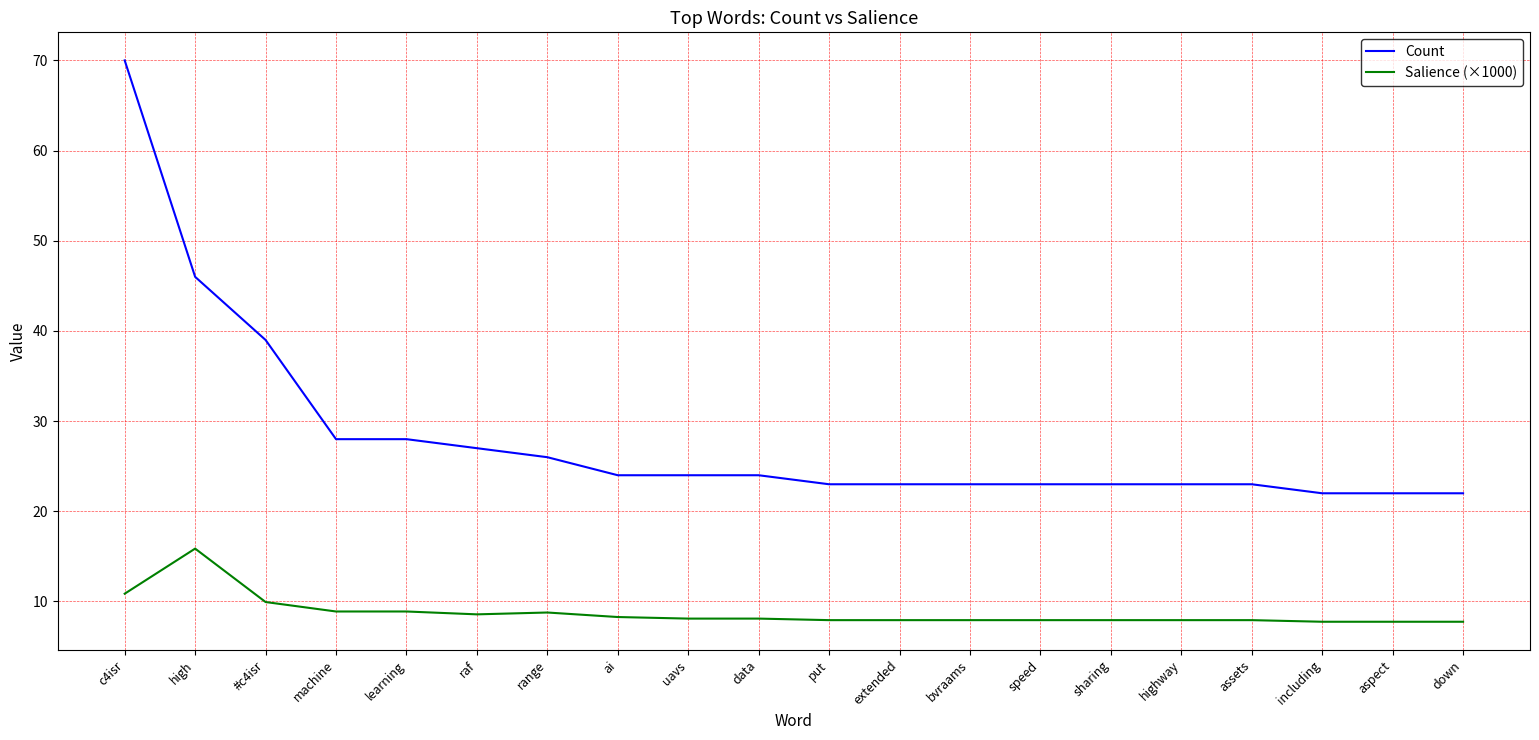

Rank the series by their maximum value, from highest to lowest.

Count, Salience (×1000)